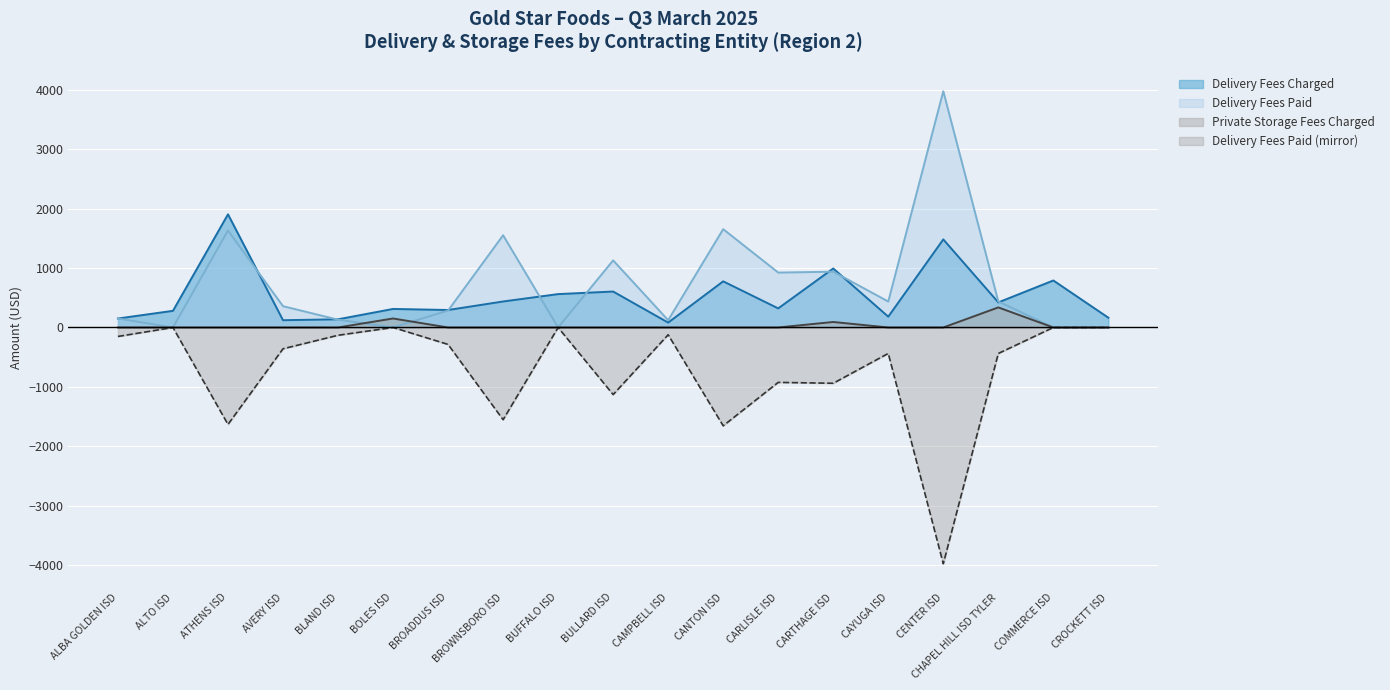

How many data points in Delivery Fees Charged are less than 321?

9